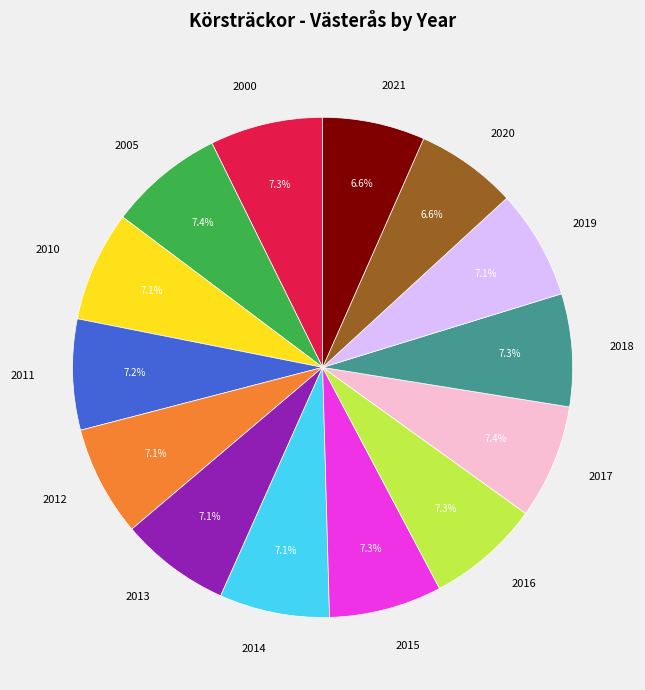

Is there any slice that represents more than half of the pie?

No